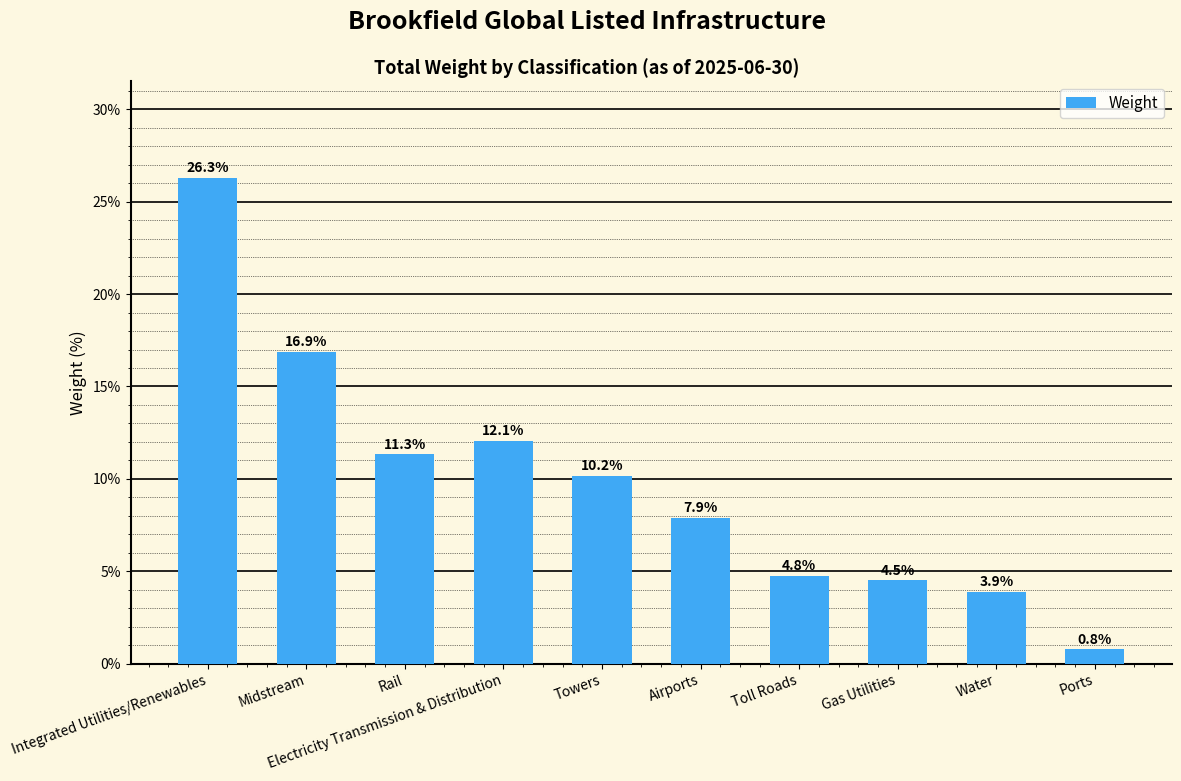

List the labels in order of value, largest first.

Integrated Utilities/Renewables, Midstream, Electricity Transmission & Distribution, Rail, Towers, Airports, Toll Roads, Gas Utilities, Water, Ports